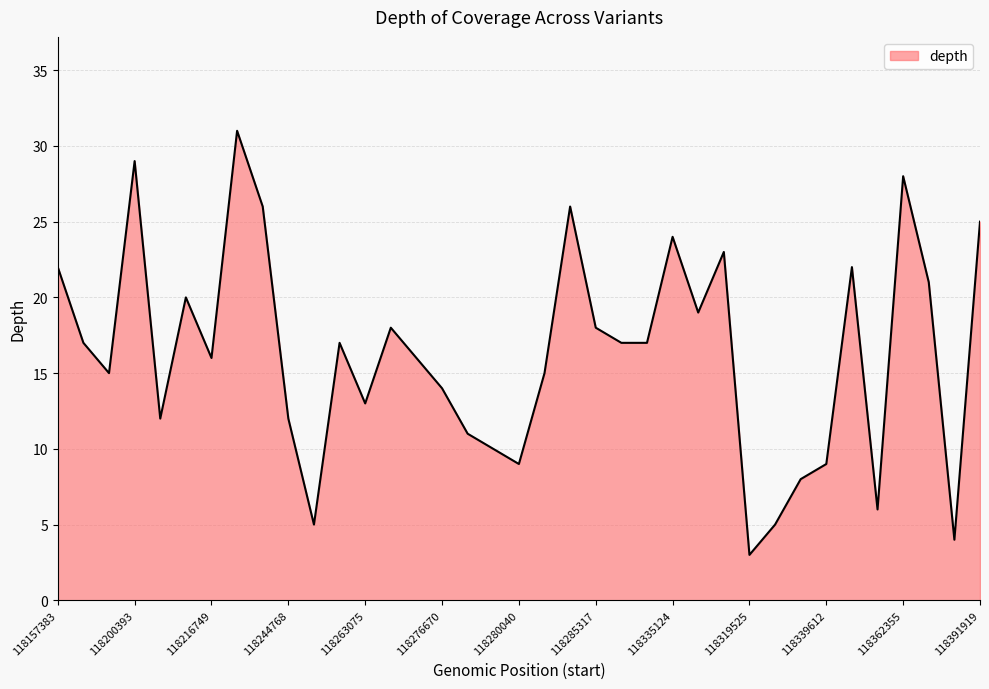

True or false: there are more than 0 points higher than both neighbors.

True